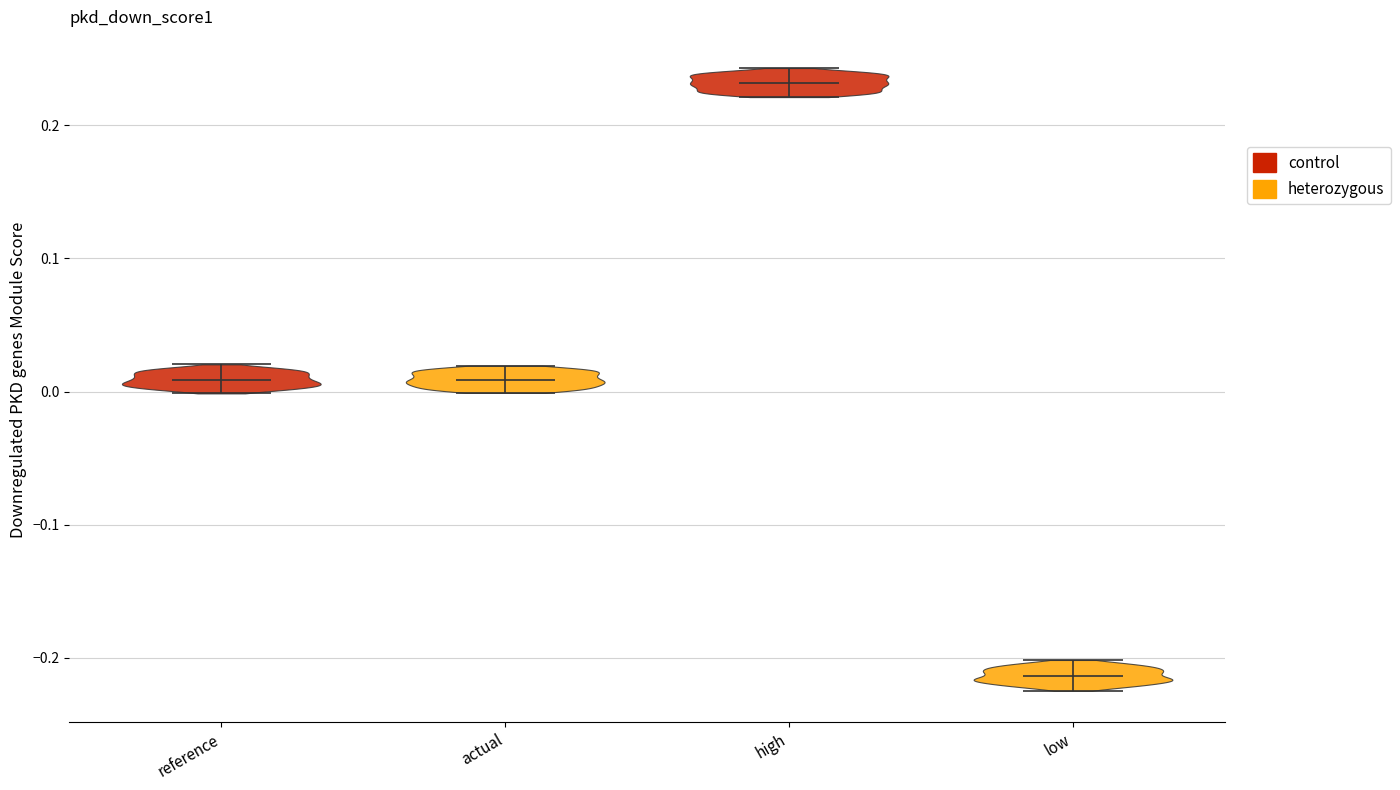

Where does the median line of the violin for low sit on the y-axis? The values are not printed on the chart, so give them approximately, as read against the axis.

-0.21